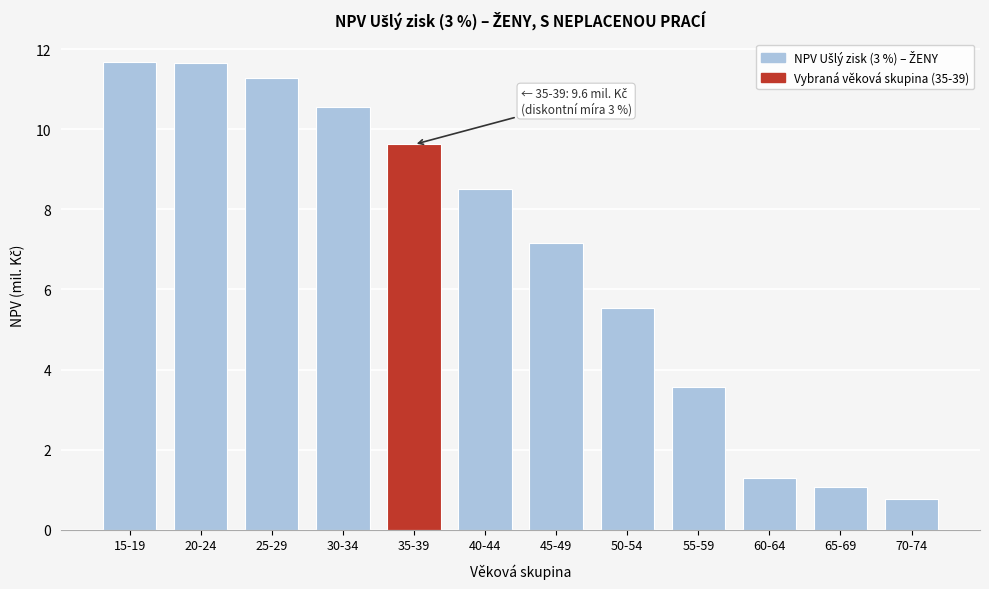

Reading right to left, extract all data points from this chart.

70-74=0.8	65-69=1.1	60-64=1.3	55-59=3.6	50-54=5.5	45-49=7.2	40-44=8.5	35-39=9.6	30-34=10.6	25-29=11.3	20-24=11.7	15-19=11.7